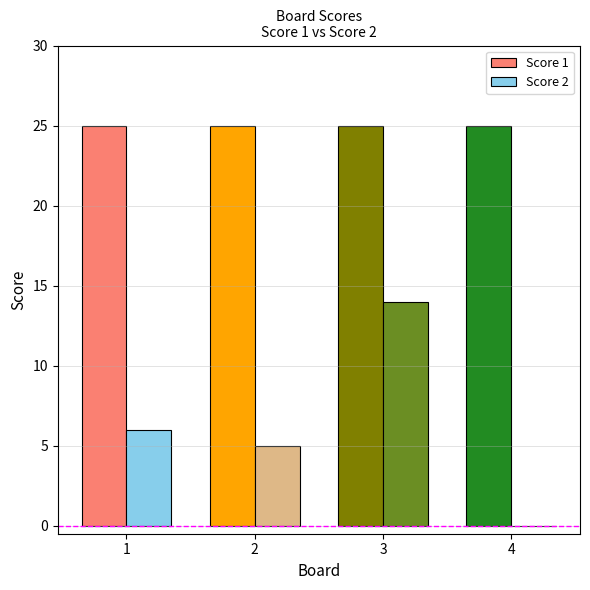

Which series has the largest total across all categories?

Score 1